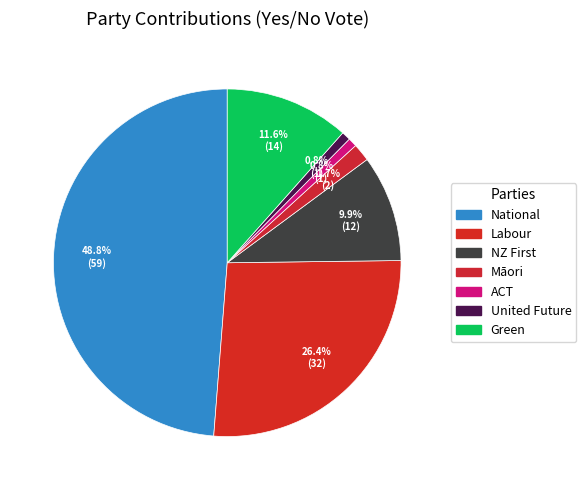

Does any single category account for the majority?

No